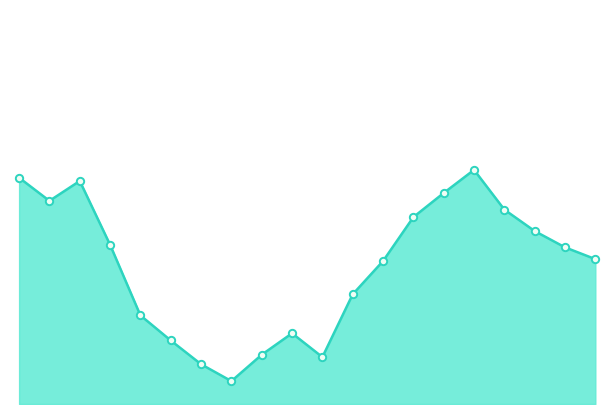

Is this an area chart (filled region under the line)?

Yes